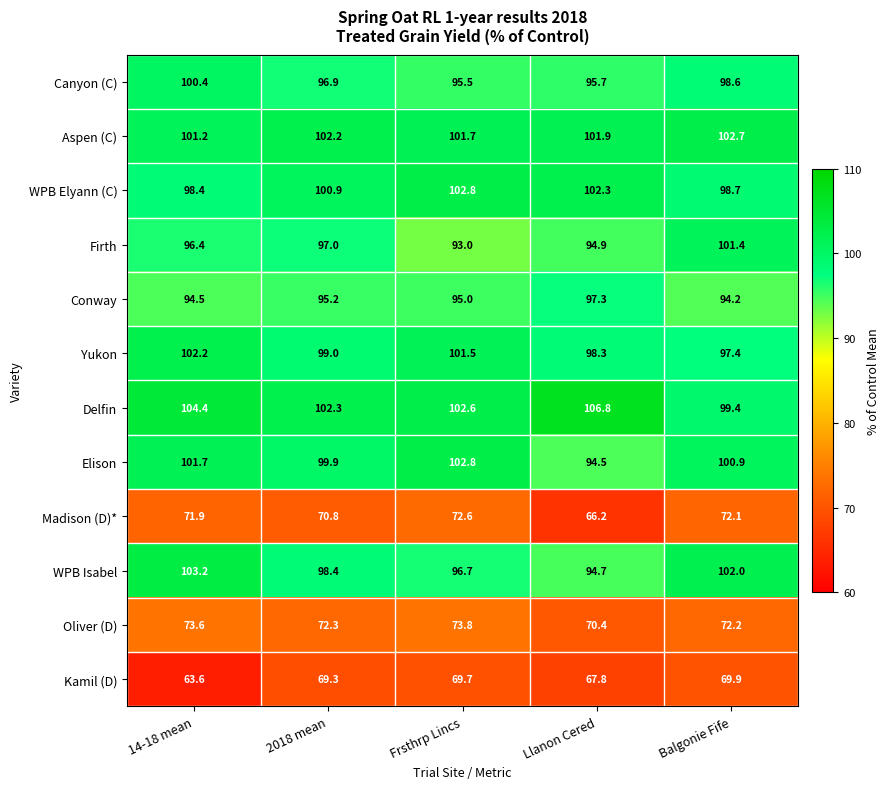

Rank the series at 14-18 mean from highest to lowest value.

Delfin, WPB Isabel, Yukon, Elison, Aspen (C), Canyon (C), WPB Elyann (C), Firth, Conway, Oliver (D), Madison (D)*, Kamil (D)